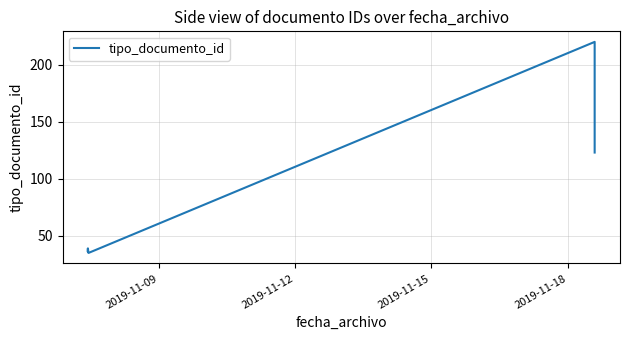

What is the value of the 2nd point from the left?

36